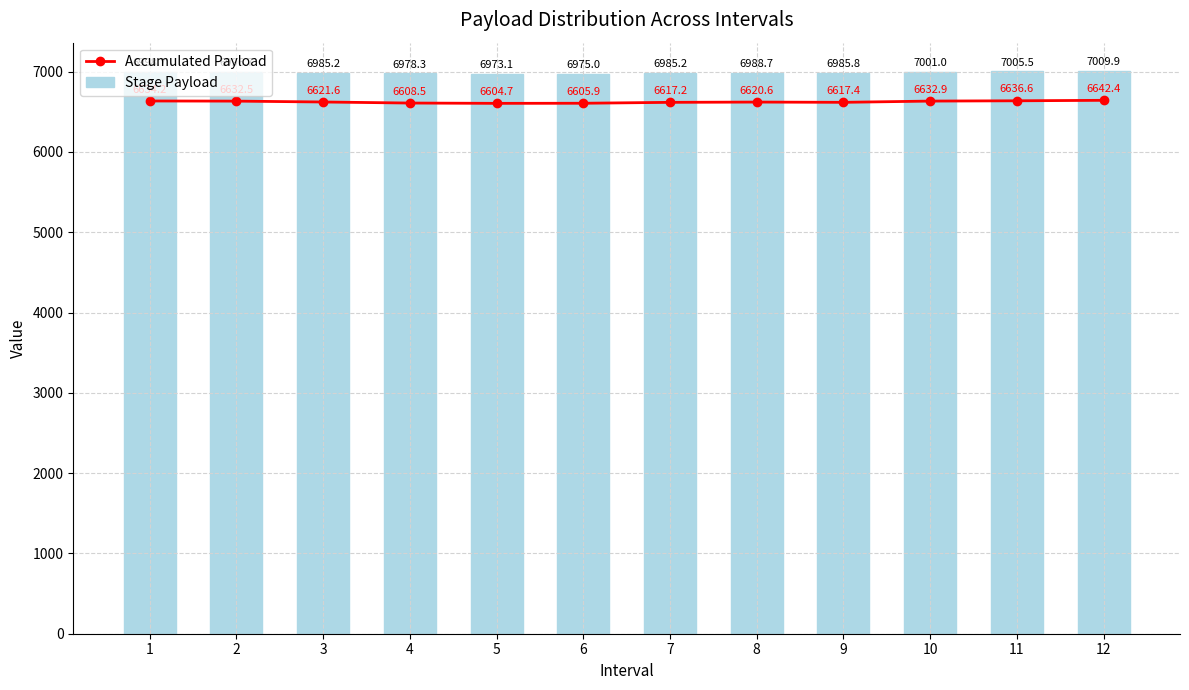

What is the value of the Accumulated Payload bar at the 5th from the left?

6604.7